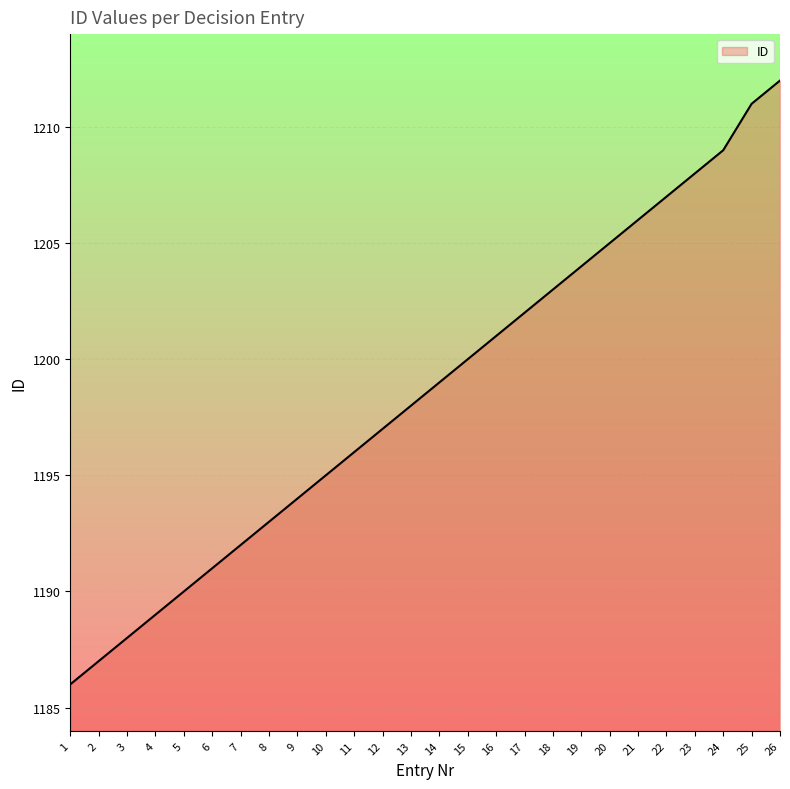

What is the minimum value shown in the chart?

1186